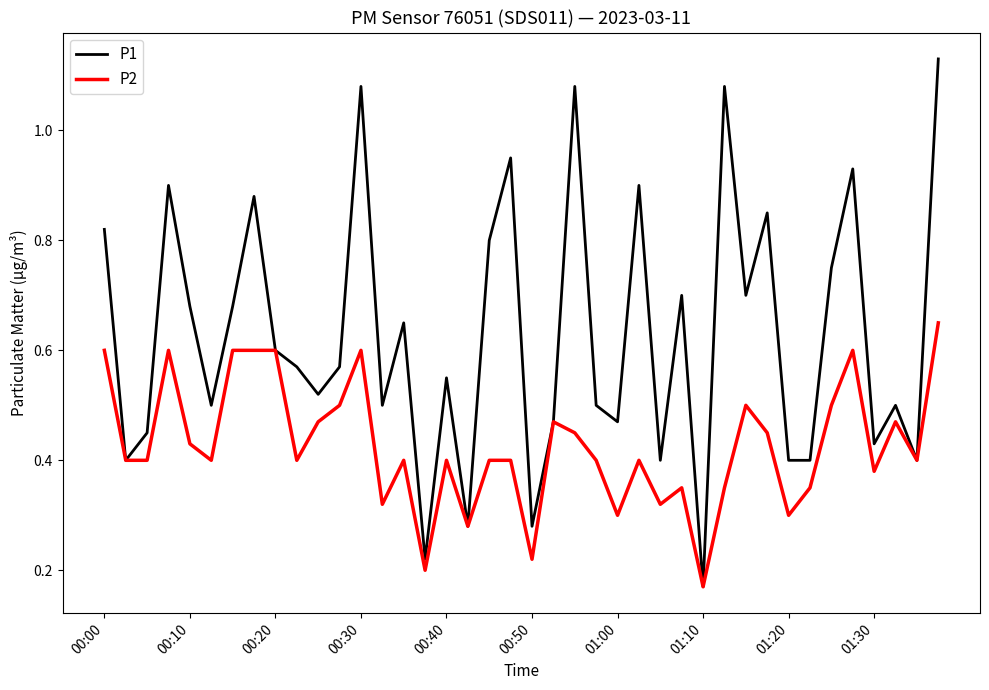

Which series has the largest total across all categories?

P1